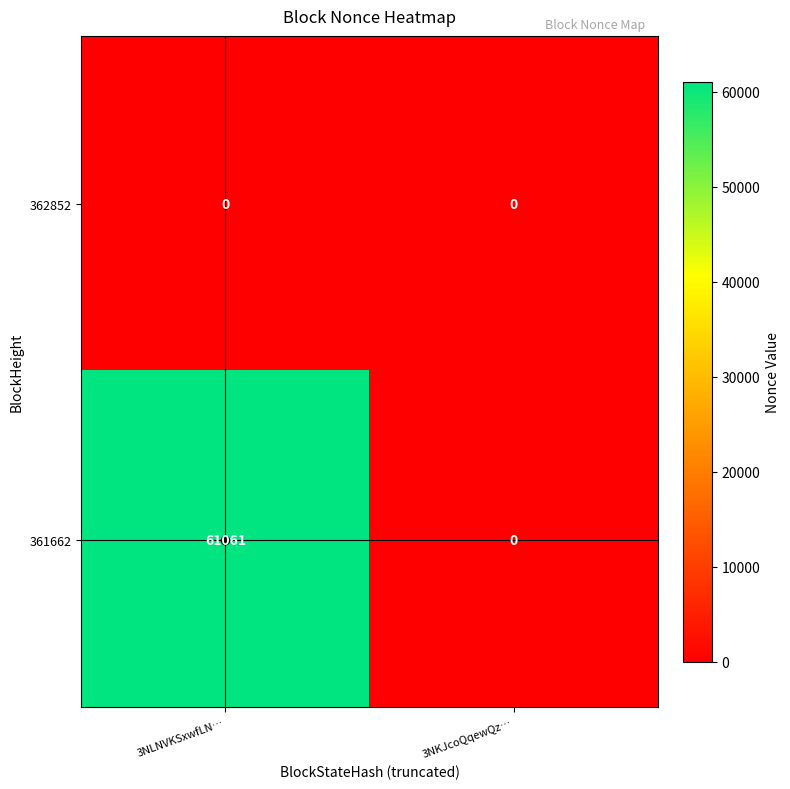

What is the sum of all 361662 values?

61061